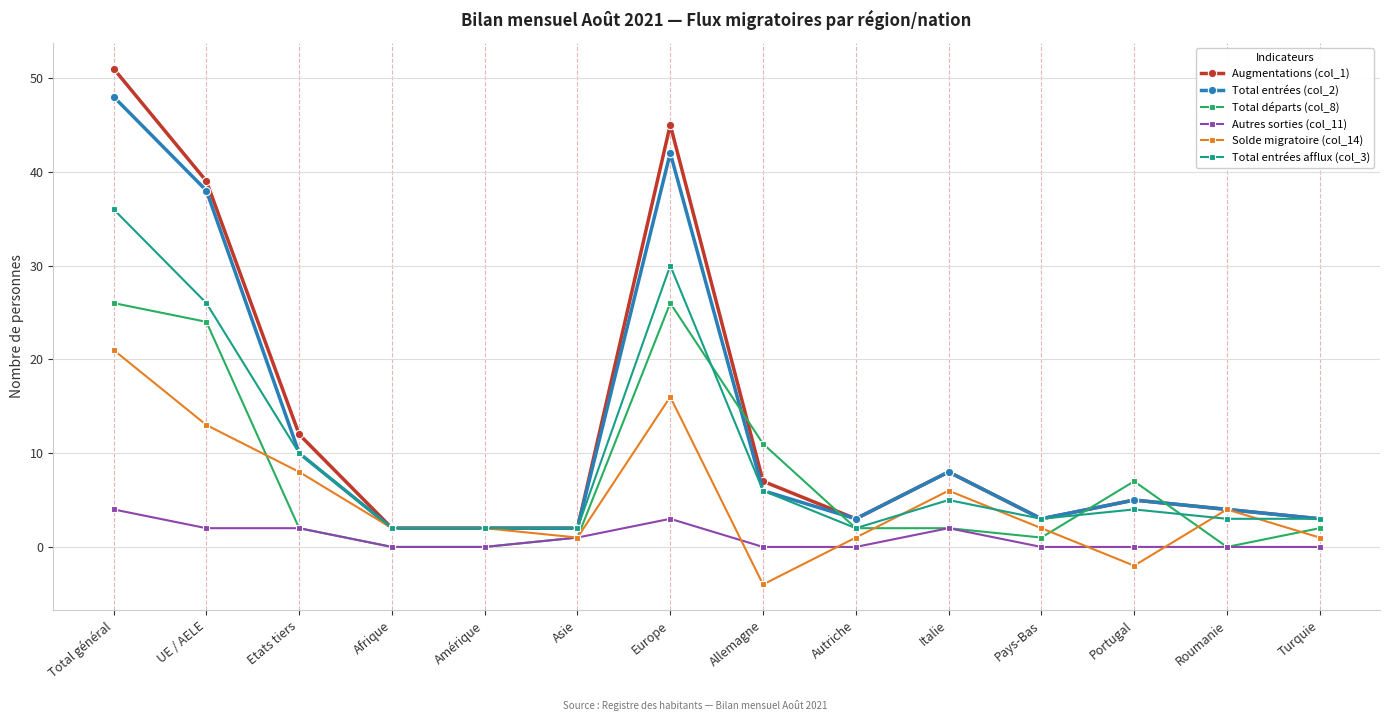

Which series has the largest total across all categories?

Augmentations (col_1)